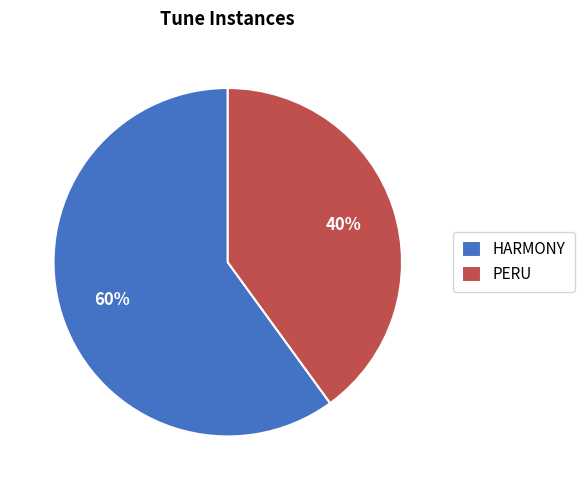

What is the largest slice in the pie chart?

HARMONY